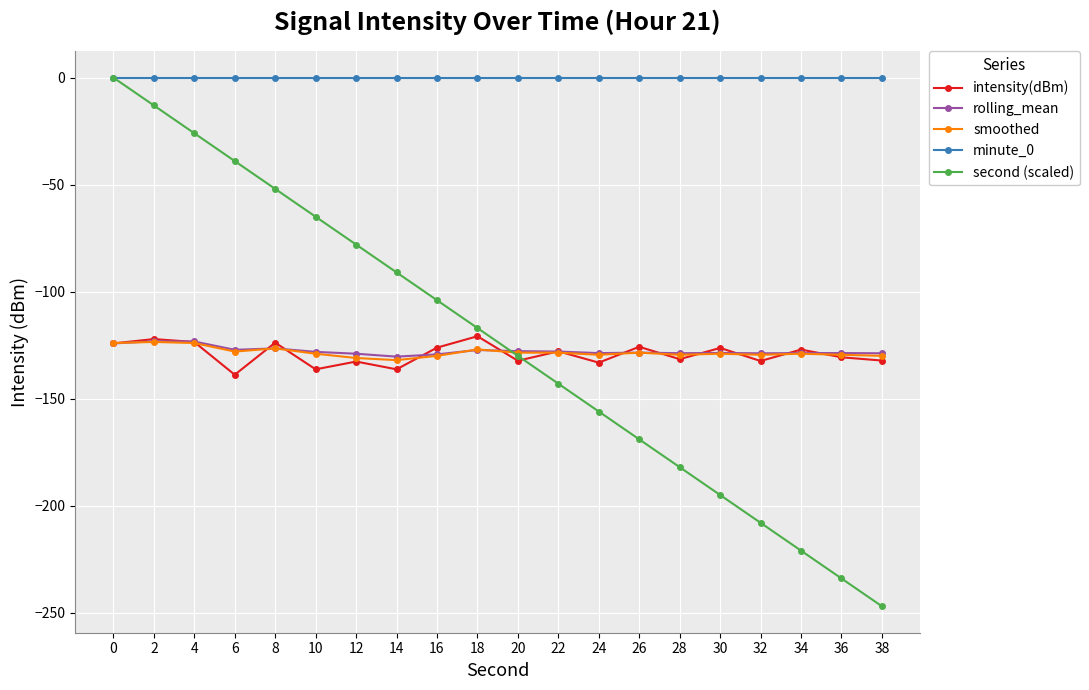

Which series has the largest range (max minus min)?

second (scaled)